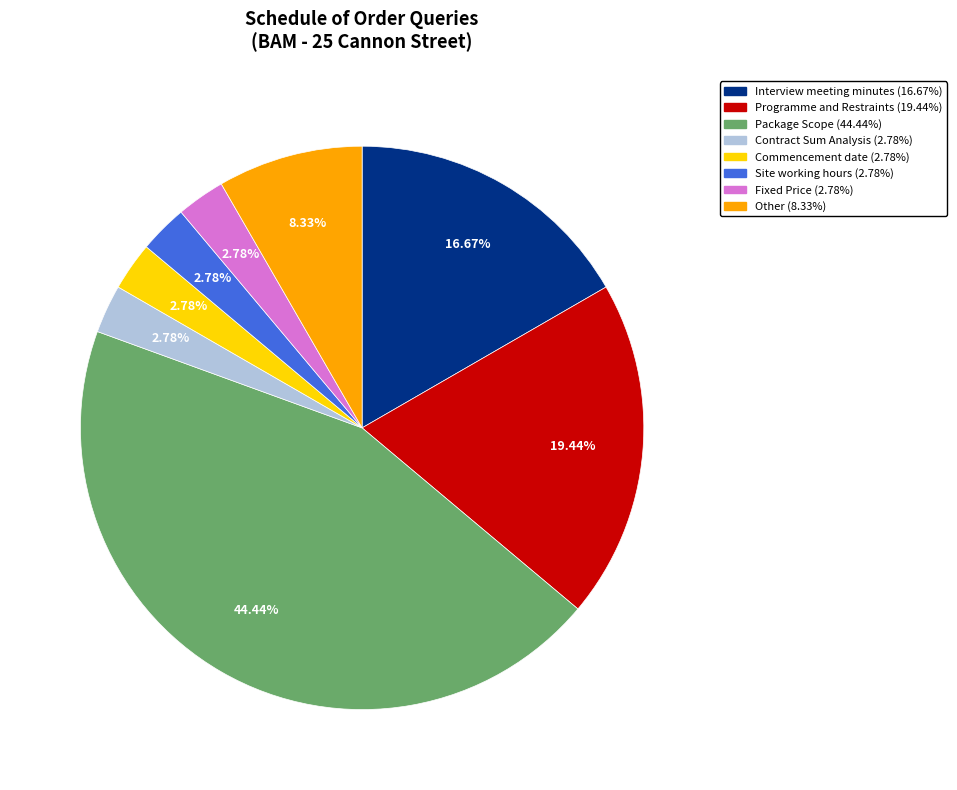

Is there any slice that represents more than half of the pie?

No